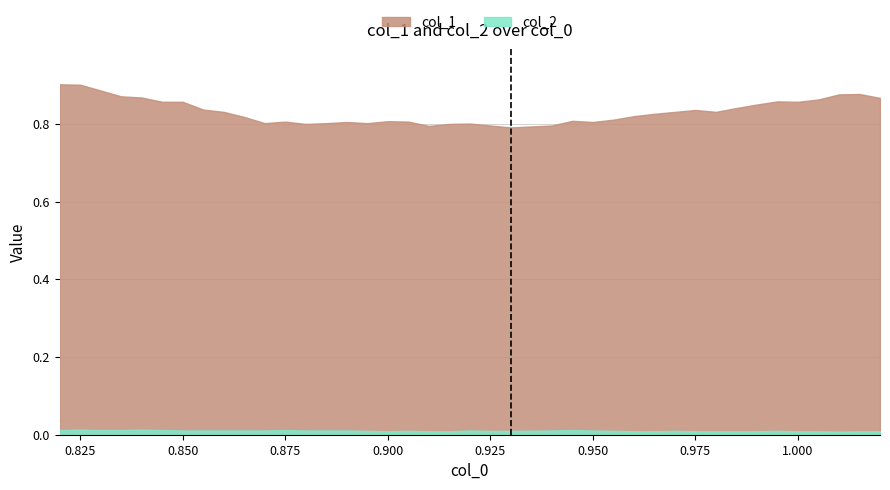

Between 0.93 and 1.02, which is larger?

1.02